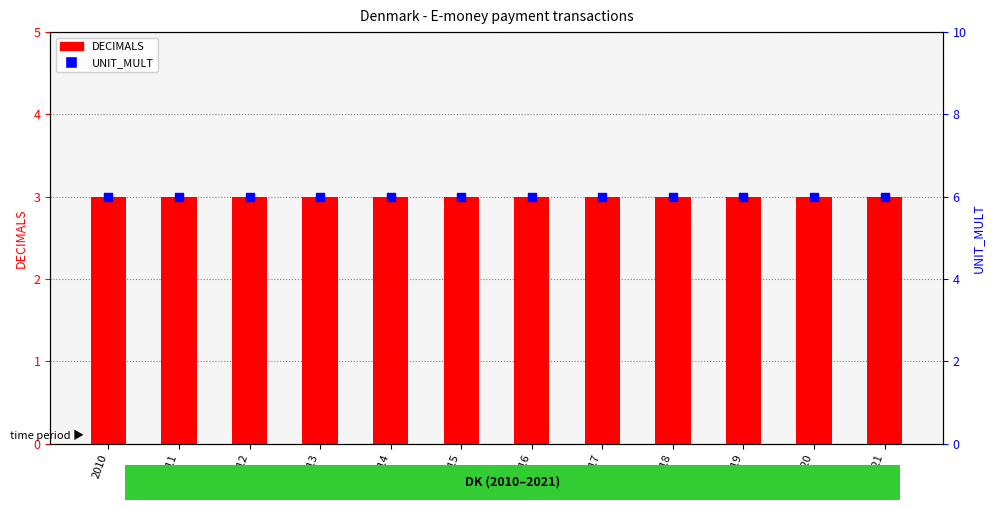

What are all the series names shown in the legend?

DECIMALS, UNIT_MULT